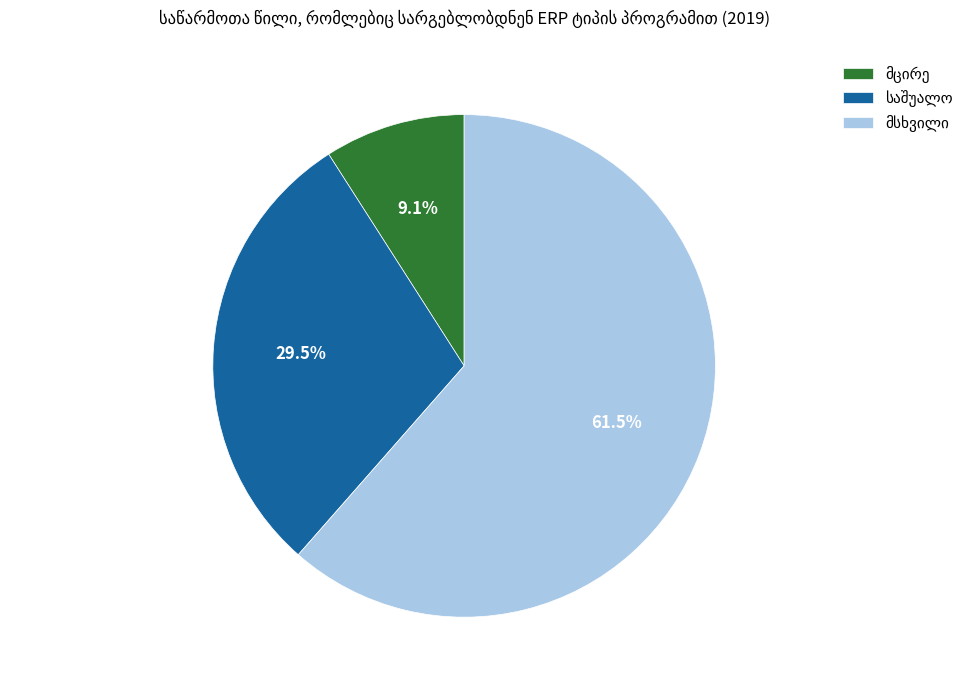

To the nearest percent, what is the average slice percentage?

33%